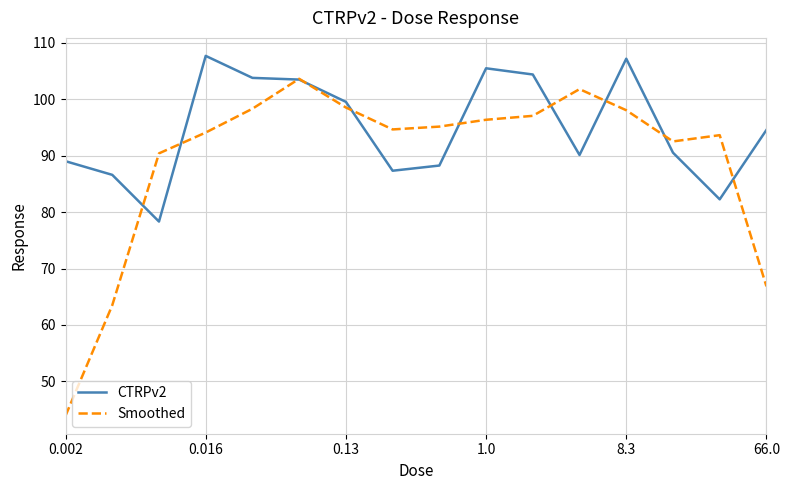

At how many categories does at least one series exceed 68?

16